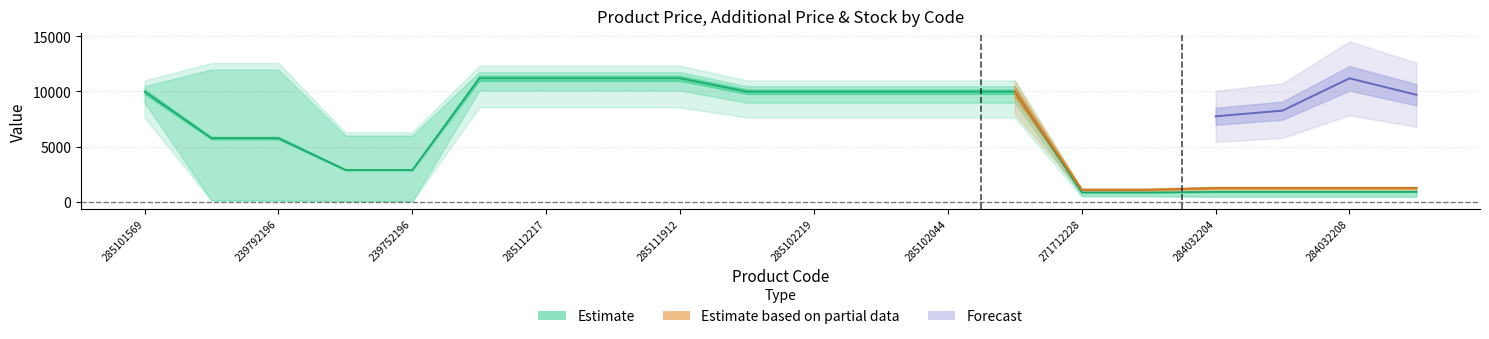

How many data points in Ціна are above 9974?

10